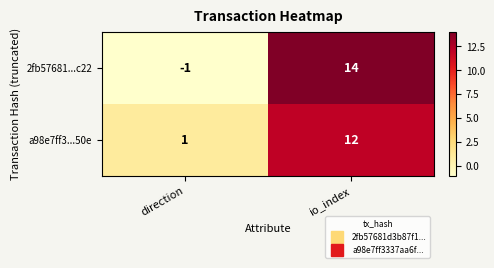

What is the spread (max minus min) of values at io_index?

2